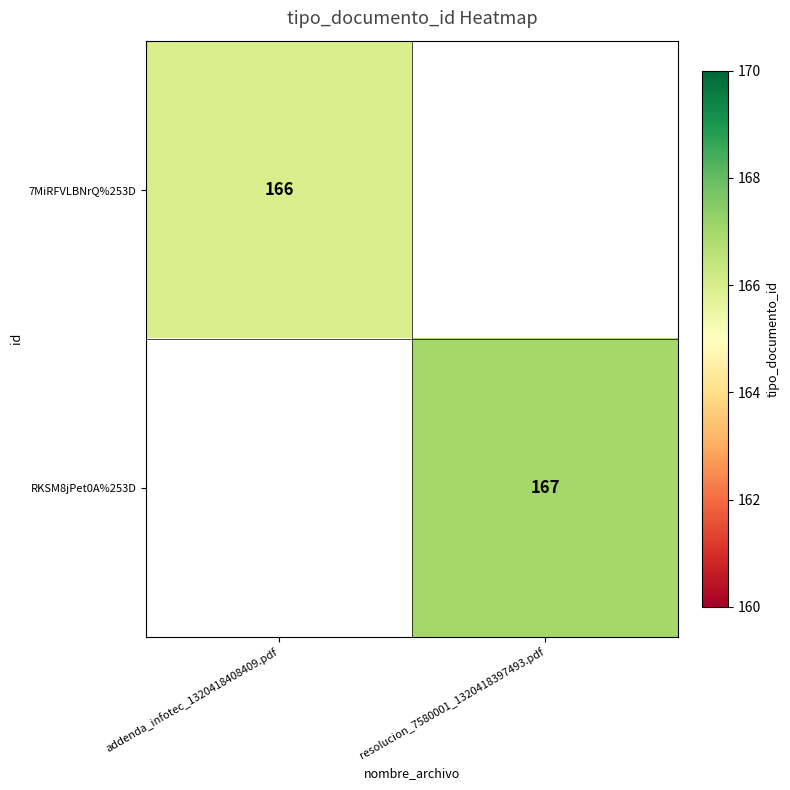

At how many categories does at least one series exceed 166?

1